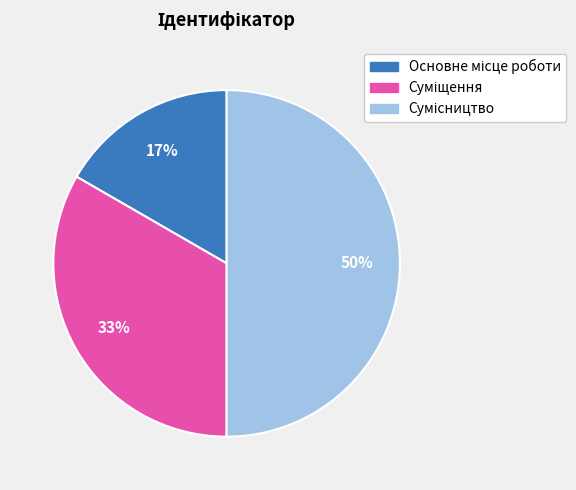

How many segments does this pie chart have?

3